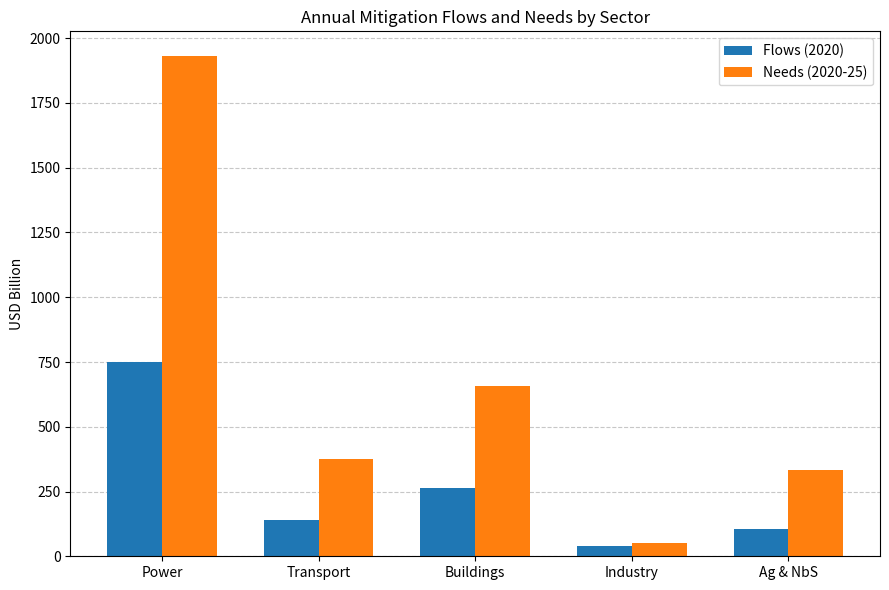

Which series has the largest range (max minus min)?

Needs (2020-25)